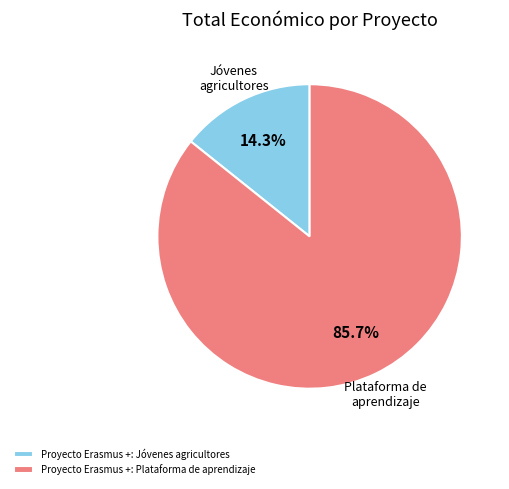

Count the number of slices in the pie.

2